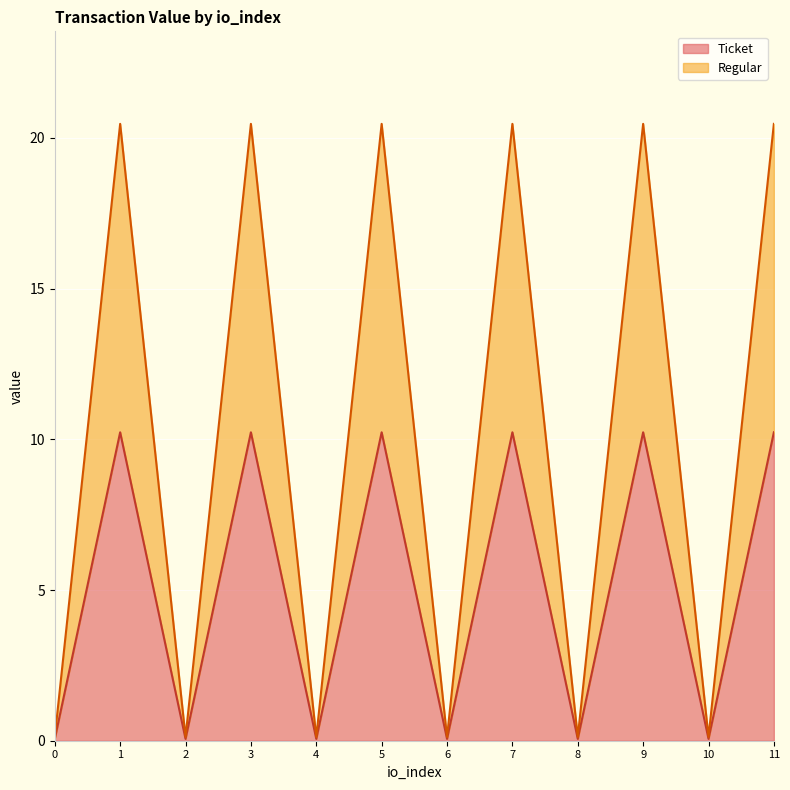

At which label does Ticket first exceed 10?

1